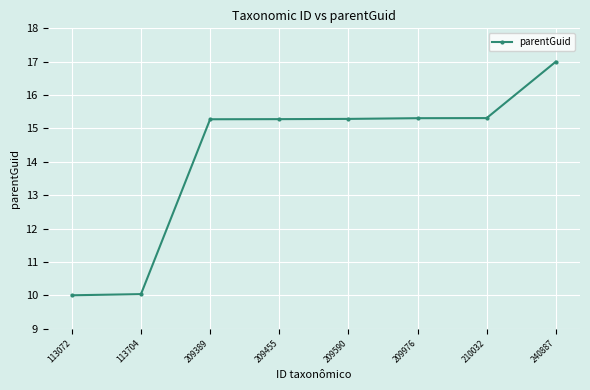

What is the sum of all values?

113.5